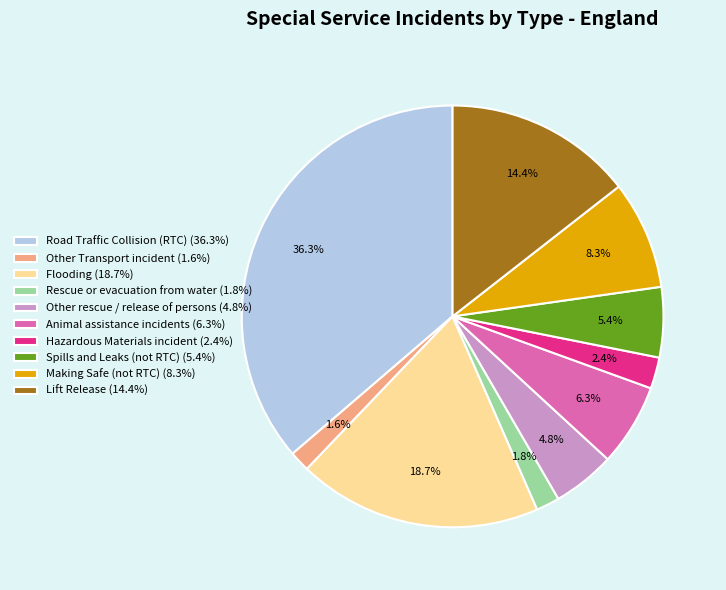

What is the ratio of the value at Other rescue / release of persons (4.8%) to the value at Making Safe (not RTC) (8.3%)?

0.6